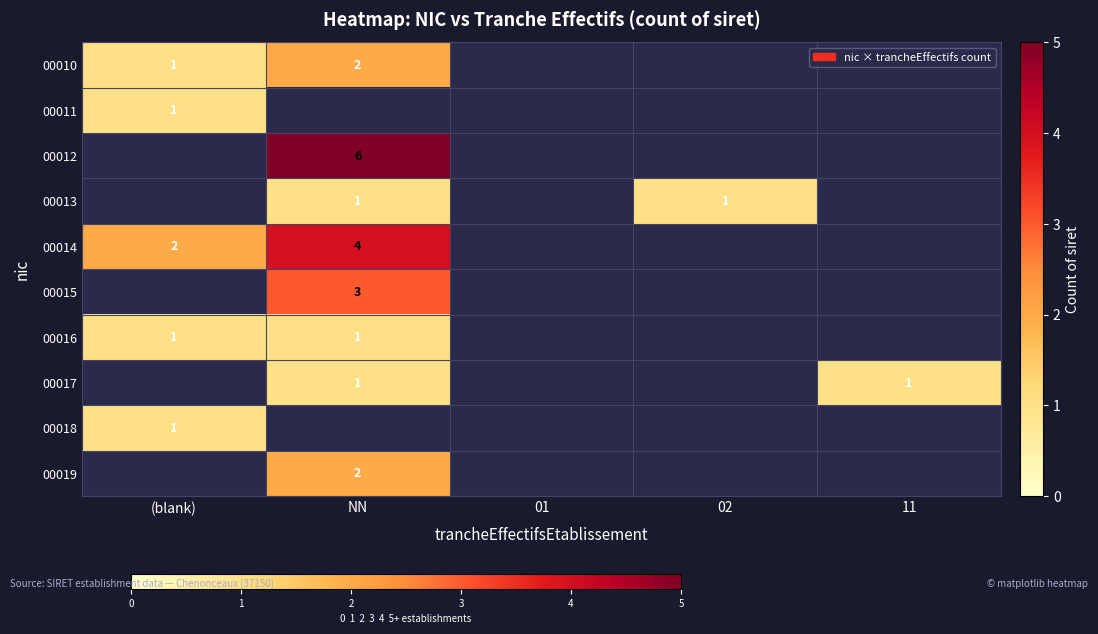

Which label corresponds to the smallest value in the chart?

(blank)